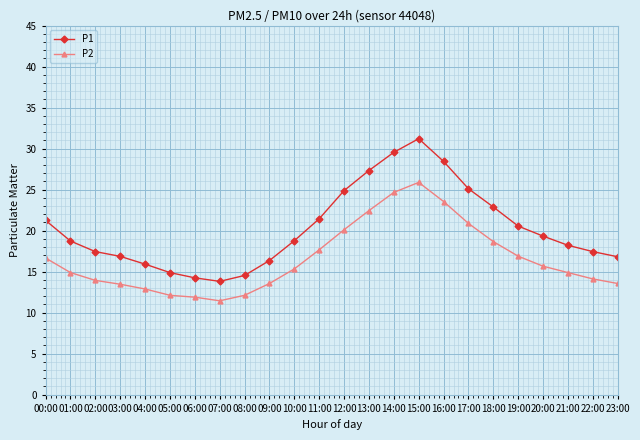

What is the total value across all series at 06:00?

26.1